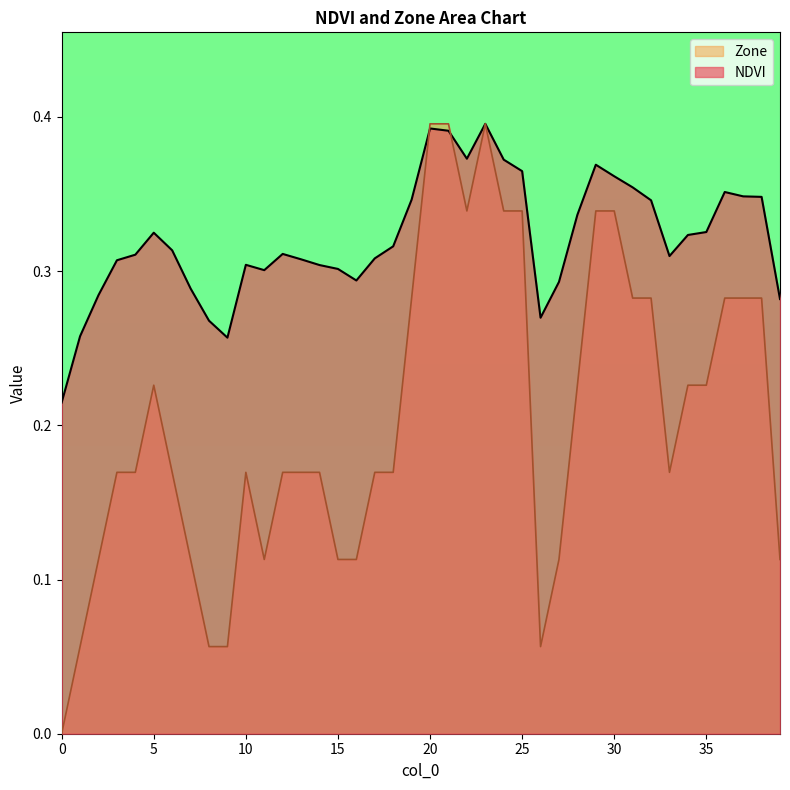

What is the sum of all Zone values?

8.2